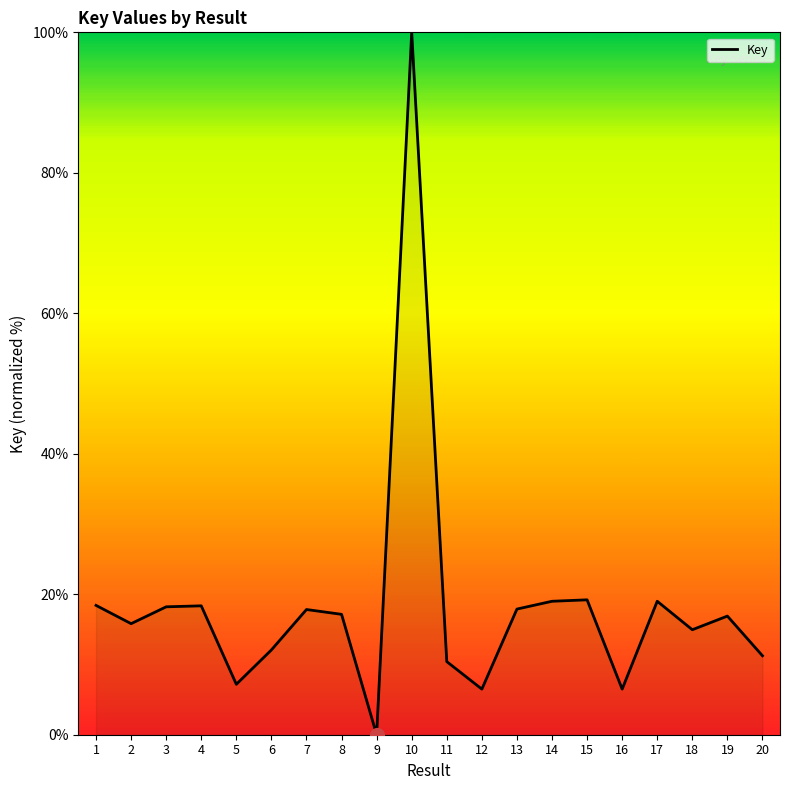

What is the change in value from 13 to 16?

-11.4